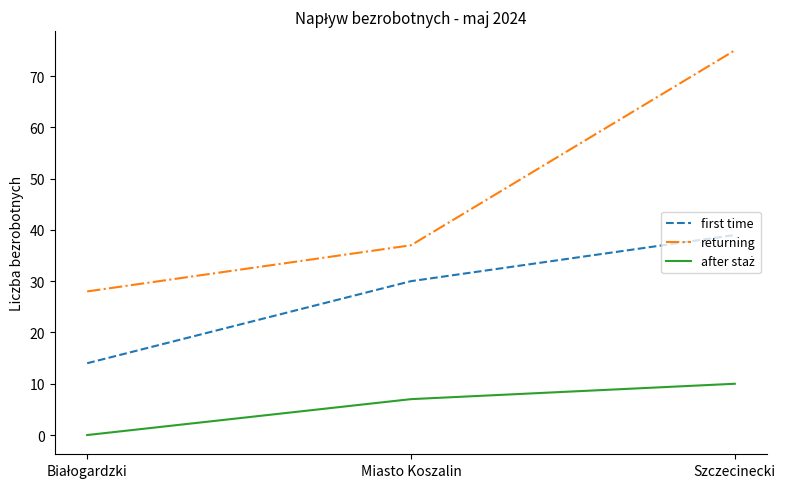

The returning series shows 37 at Miasto Koszalin. True or false?

True